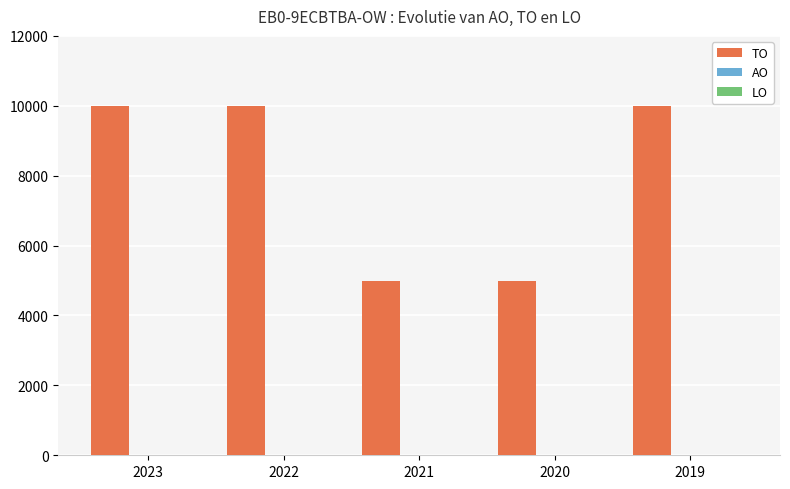

What is the difference between the maximum and minimum values?

5000